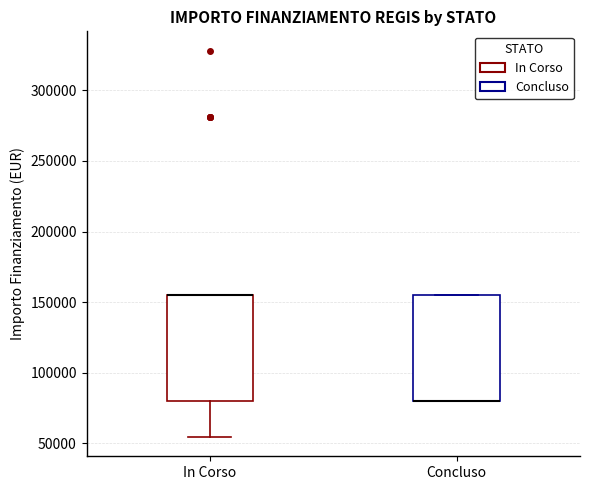

Reading left to right, transcribe this box plot: for each box, give where its median line is, the range the box spans, and where its two whiskers end, as read against the y-axis. The values are not printed on the chart, so give them approximately, as read against the axis.

In Corso: median 155000 (drawn on the box's upper edge), box 80000 to 155000, whiskers 55000 to 155000
Concluso: median 80000 (drawn on the box's lower edge), box 80000 to 155000, whiskers 80000 to 155000